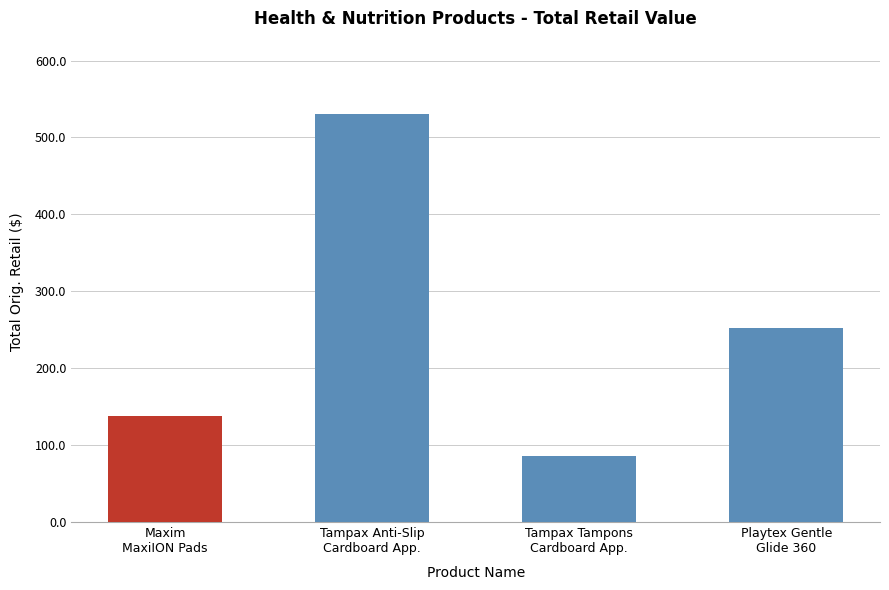

List the labels in order of value, largest first.

Tampax Anti-Slip
Cardboard App., Playtex Gentle
Glide 360, Maxim
MaxiION Pads, Tampax Tampons
Cardboard App.